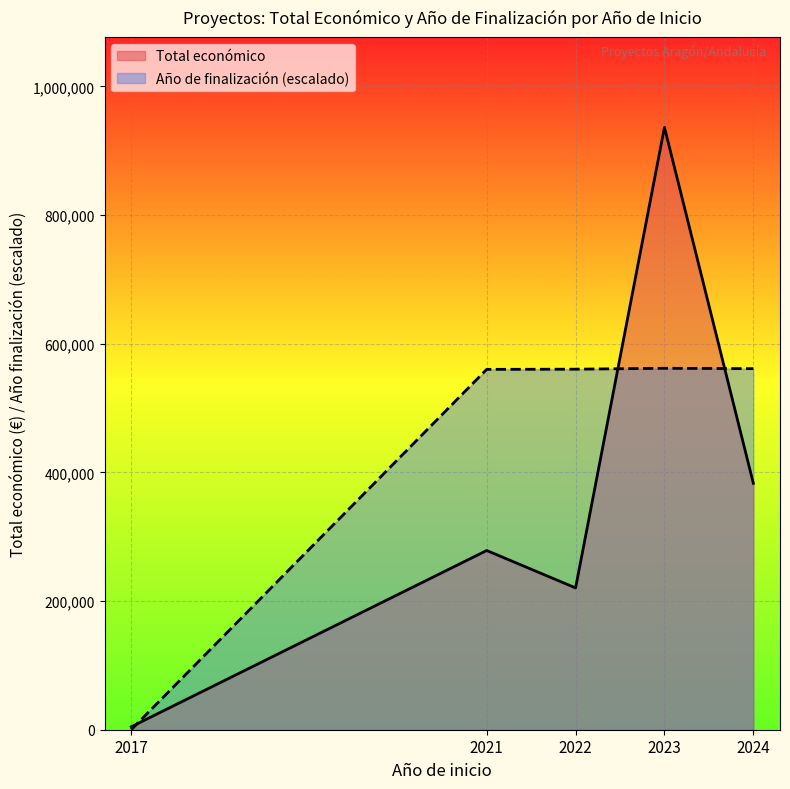

What is the greatest value displayed?

936404.0